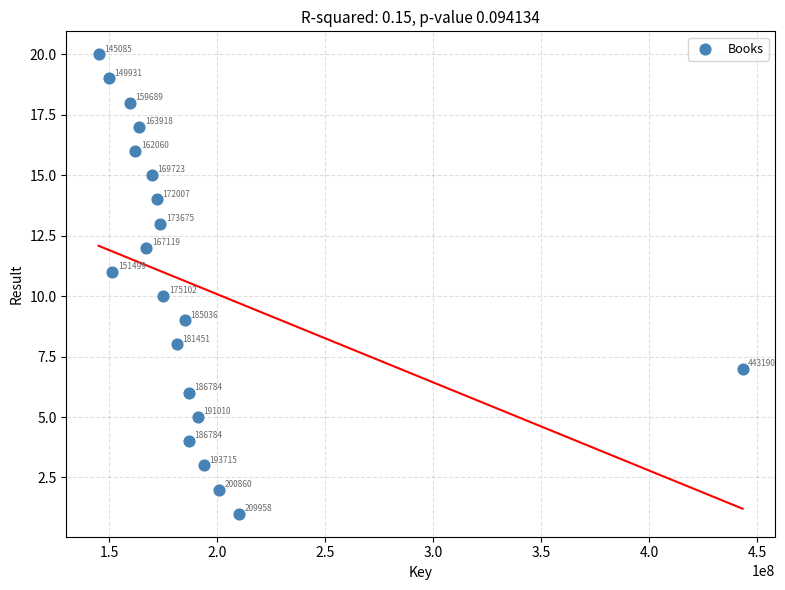

What Y value in the scatter plot is closest to 10?

10